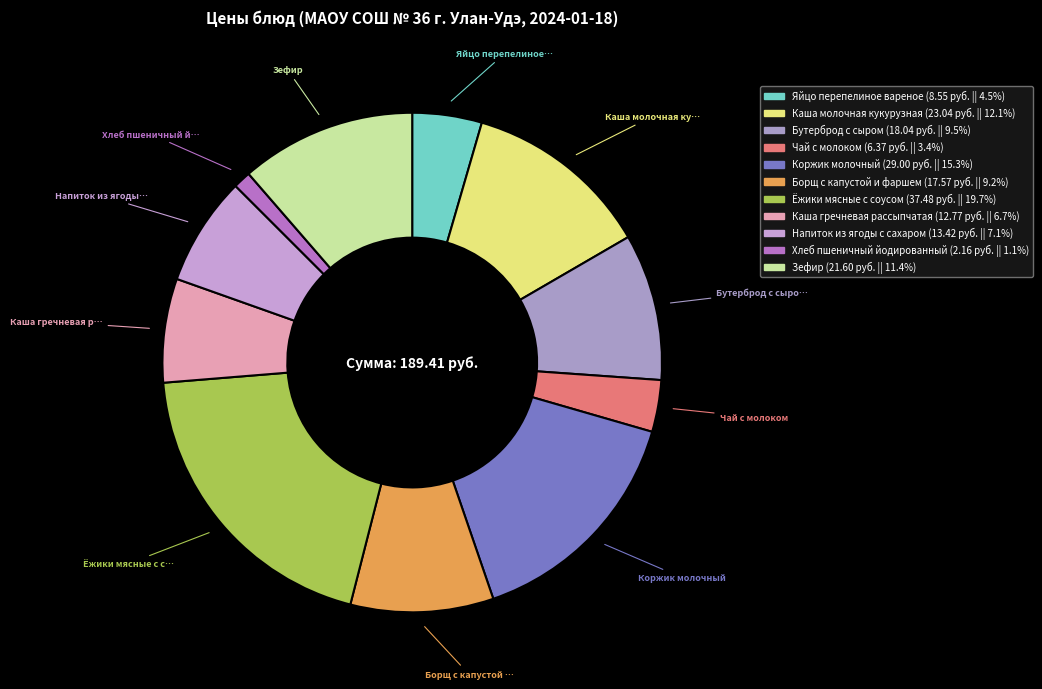

Is there any slice that represents more than half of the pie?

No